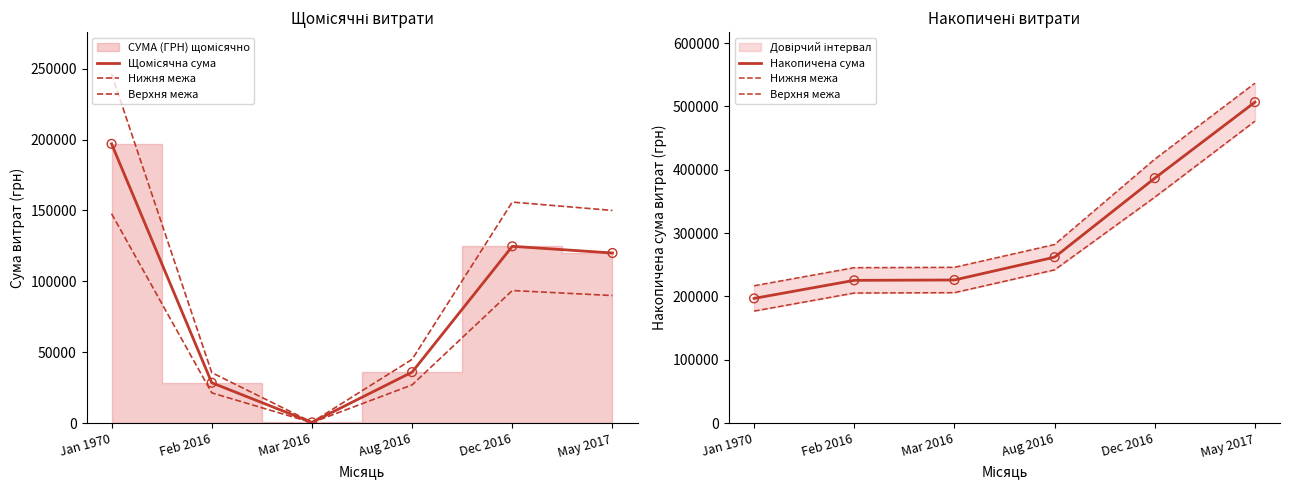

Which series reaches the maximum Y coordinate?

Верхня межа